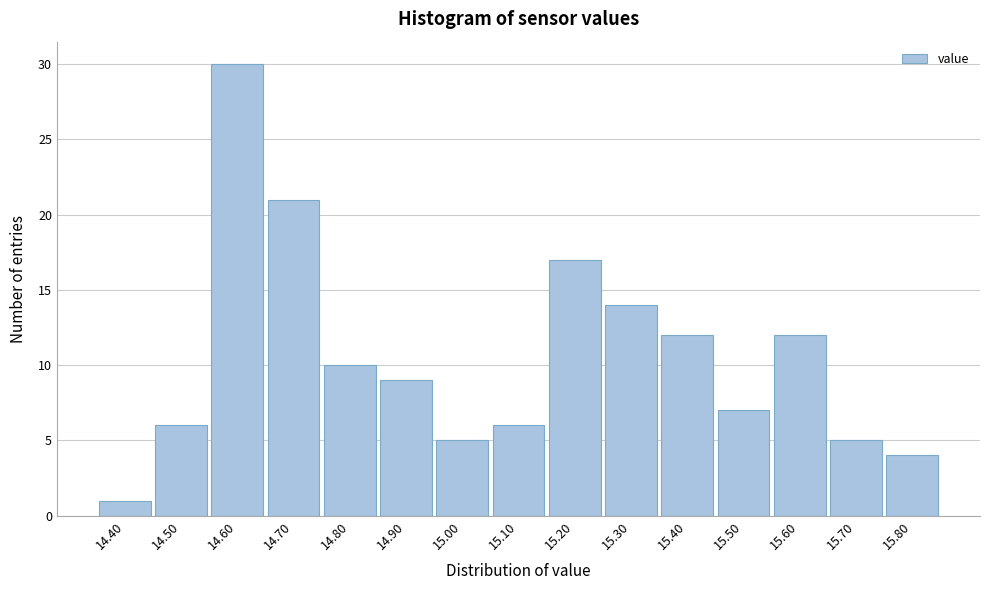

Reading left to right, list every bar in this chart as the range it spans on the x-axis followed by its height. The values are not printed on the chart, so give them approximately, as read against the axis.

14.35 to 14.45: 1
14.45 to 14.55: 6
14.55 to 14.65: 30
14.65 to 14.75: 21
14.75 to 14.85: 10
14.85 to 14.95: 9
14.95 to 15.05: 5
15.05 to 15.15: 6
15.15 to 15.25: 17
15.25 to 15.35: 14
15.35 to 15.45: 12
15.45 to 15.55: 7
15.55 to 15.65: 12
15.65 to 15.75: 5
15.75 to 15.85: 4